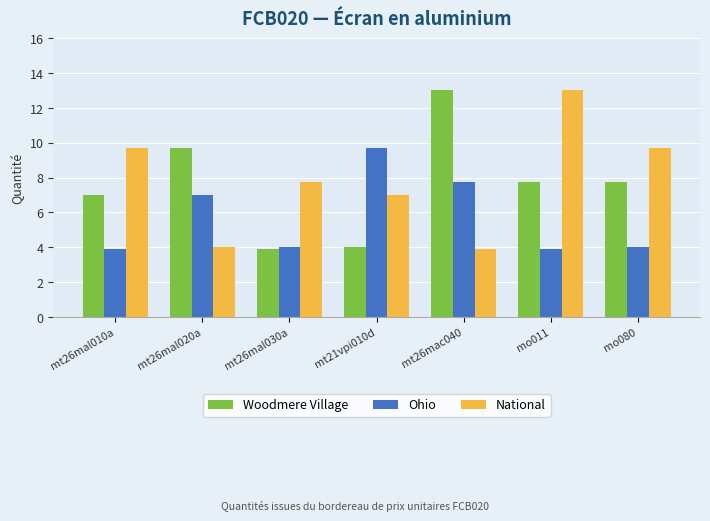

Reading left to right, extract all data points from this chart.

Woodmere Village: 7.0	9.7	3.9	4.0	13.0	7.8	7.8
Ohio: 3.9	7.0	4.0	9.7	7.8	3.9	4.0
National: 9.7	4.0	7.8	7.0	3.9	13.0	9.7